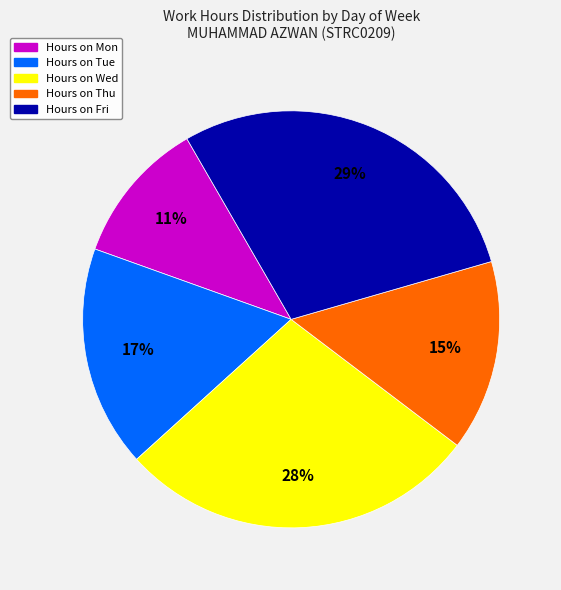

To the nearest percent, what is the difference between the largest and smallest slice percentages?

18%